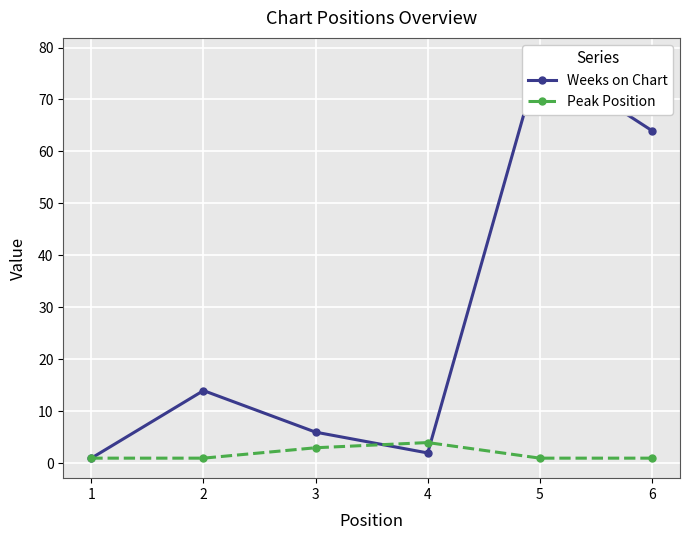

What is the value of the Peak Position point at the 4th from the left?

4